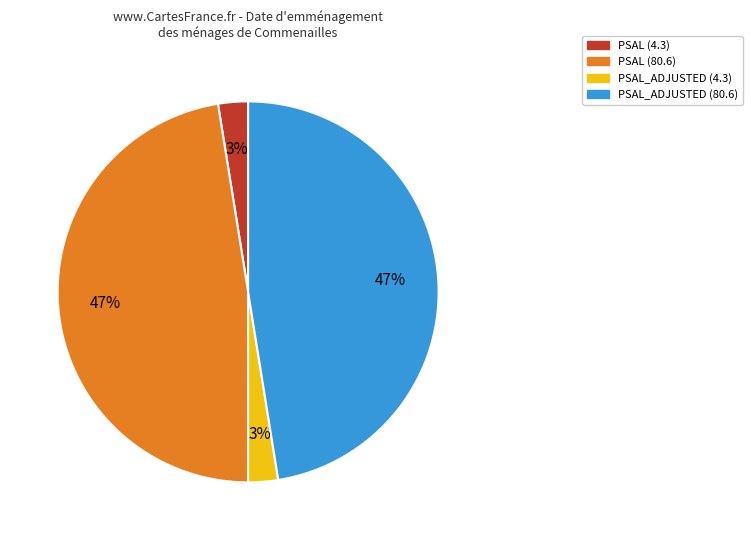

To the nearest percent, what is the combined percentage of PSAL_ADJUSTED (80.6) and PSAL_ADJUSTED (4.3)?

50%